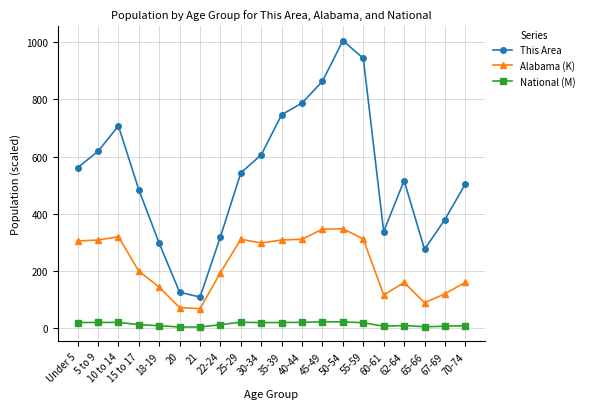

True or false: Alabama (K) has more than 2 interior local peaks.

True